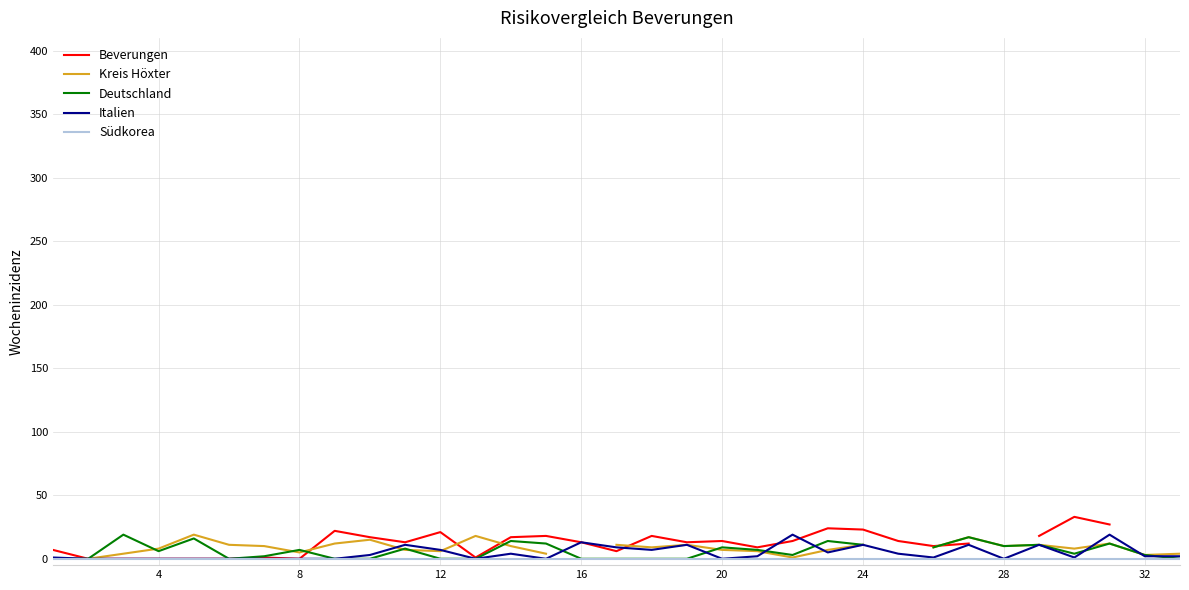

Is it true that Südkorea equals 0 at 16?

True